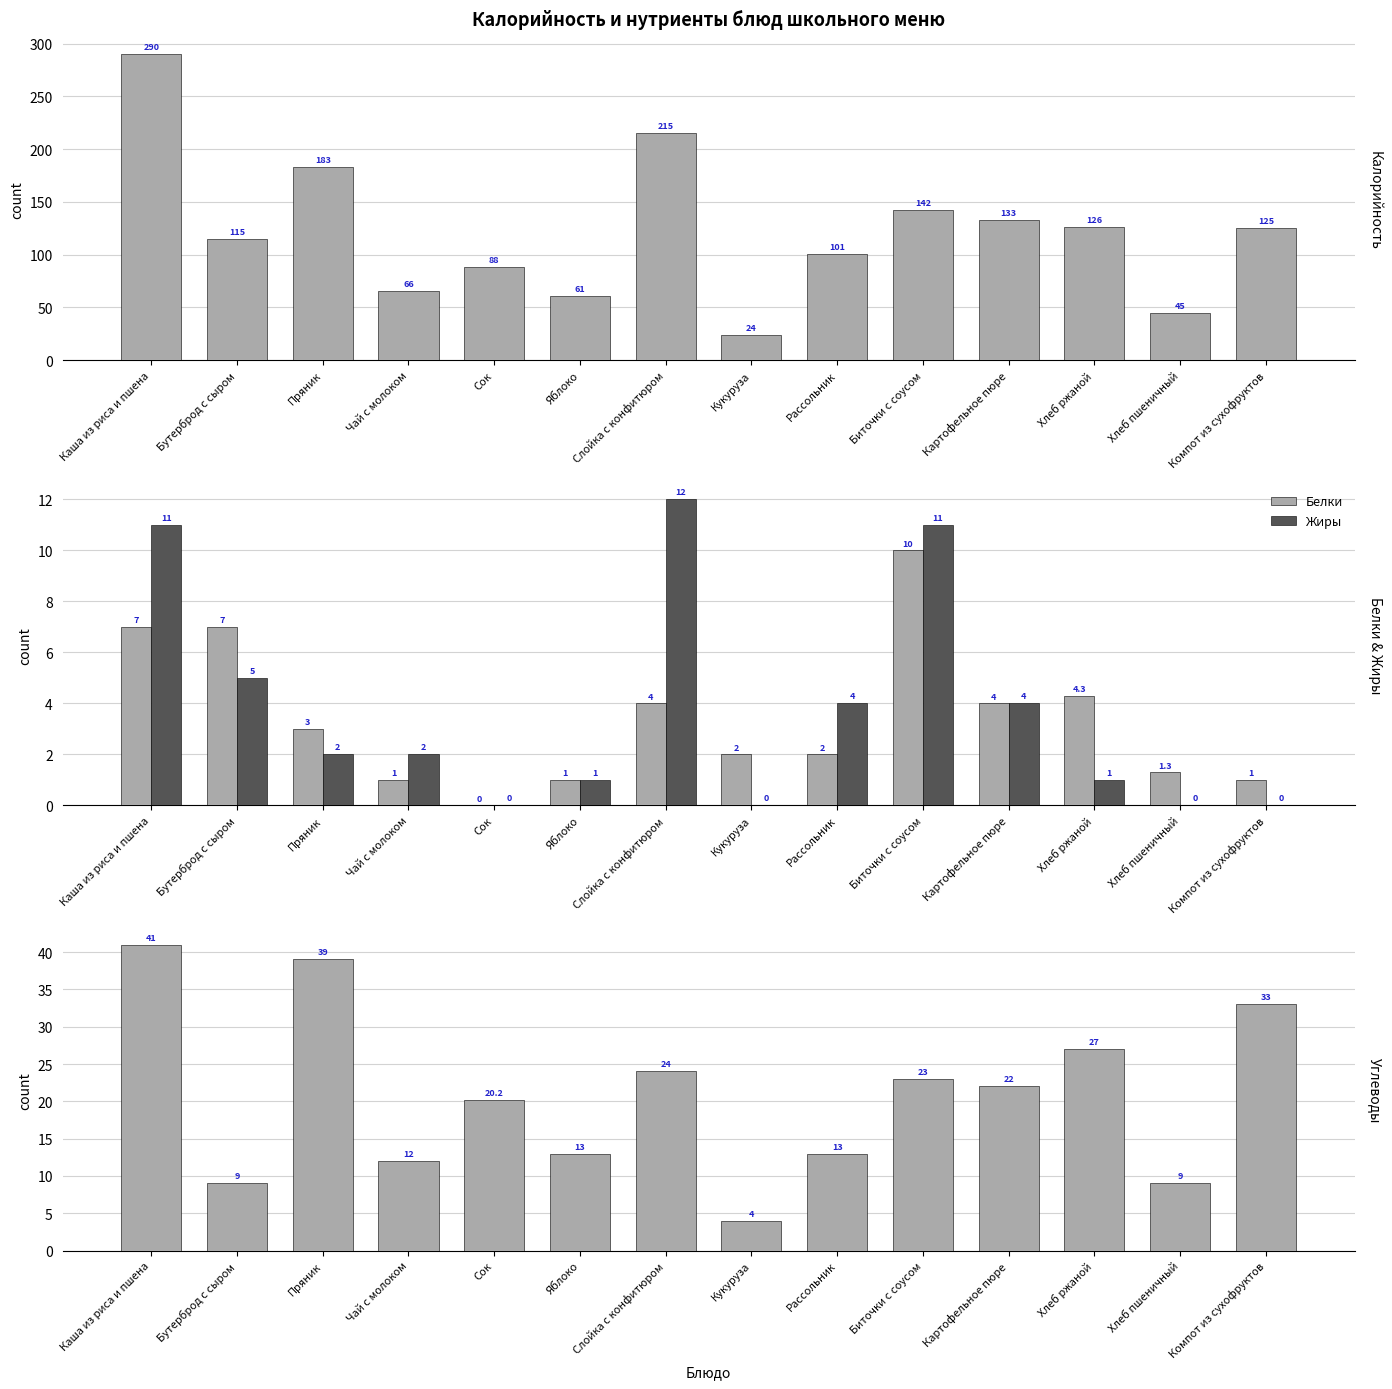

The Калорийность series shows 215.0 at Слойка с конфитюром. True or false?

True